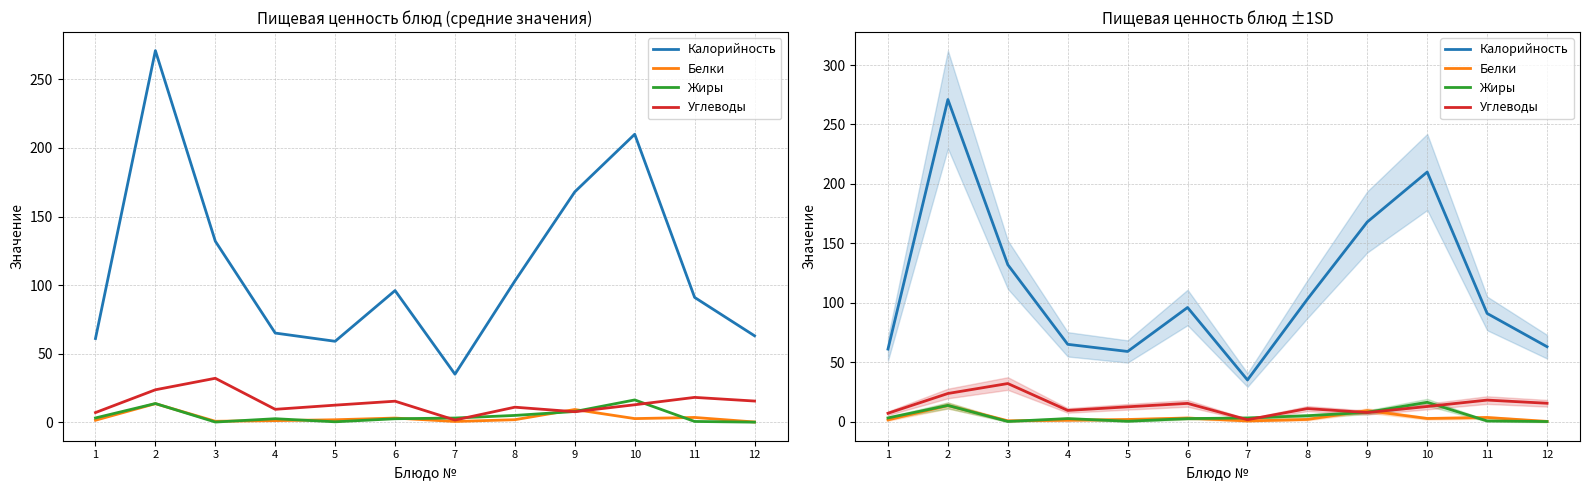

What are all the series names shown in the legend?

Калорийность, Белки, Жиры, Углеводы